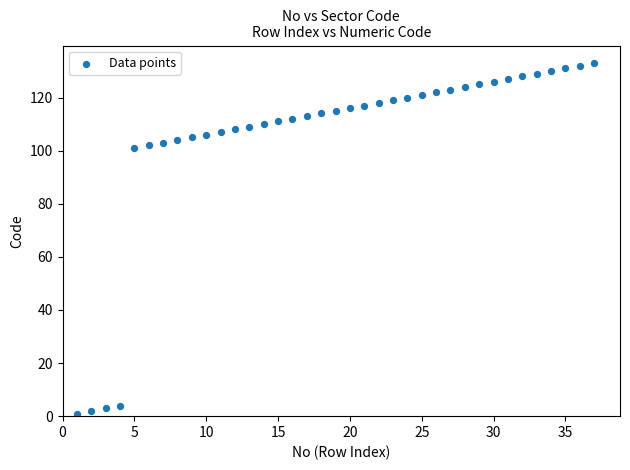

What is the range of Y values (max minus min)?

132